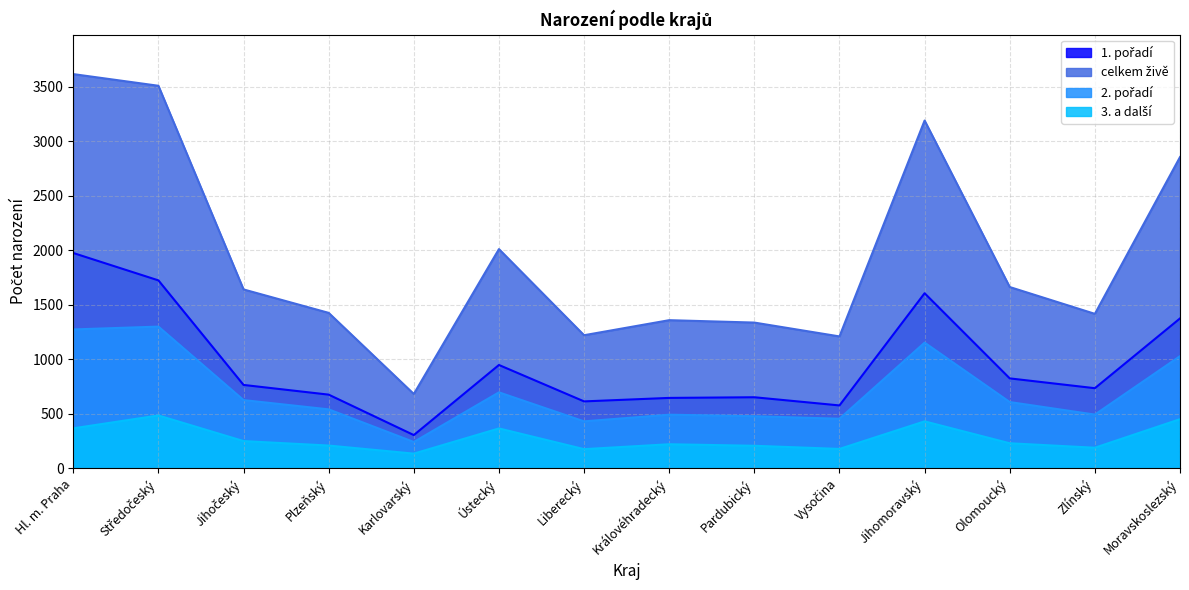

How many interior local valleys does the 3. a další series have?

4